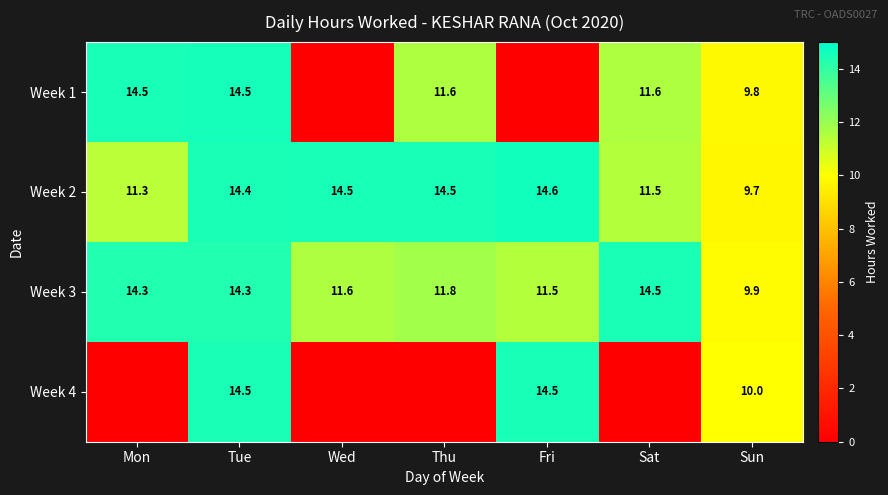

At how many categories does at least one series exceed 8?

7